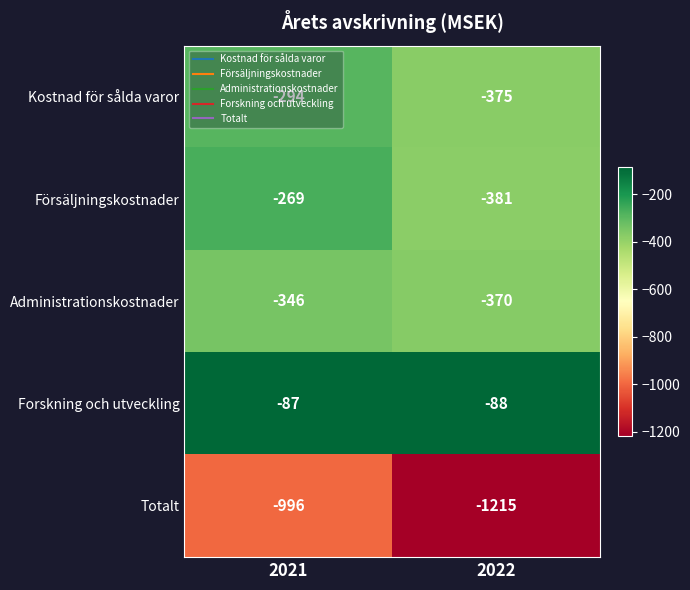

Where is Totalt nearest to the value -1105?

2021